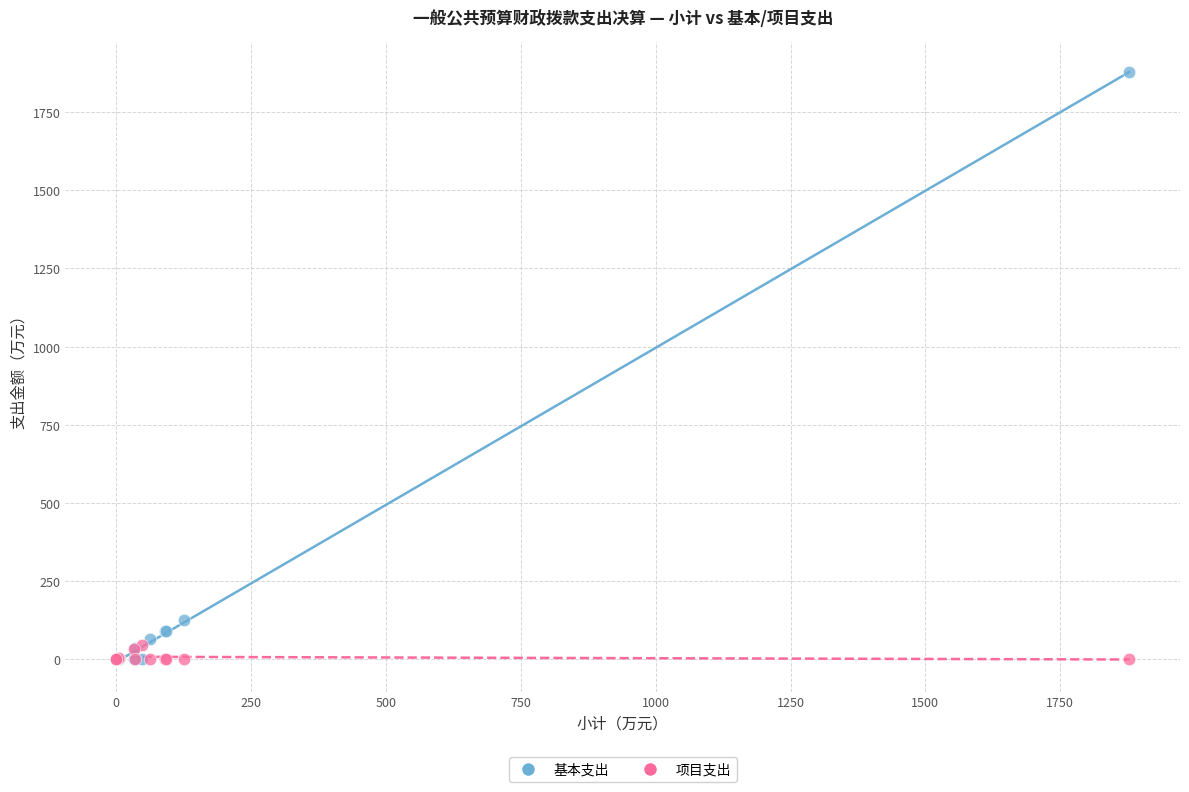

Which series reaches the maximum Y coordinate?

基本支出